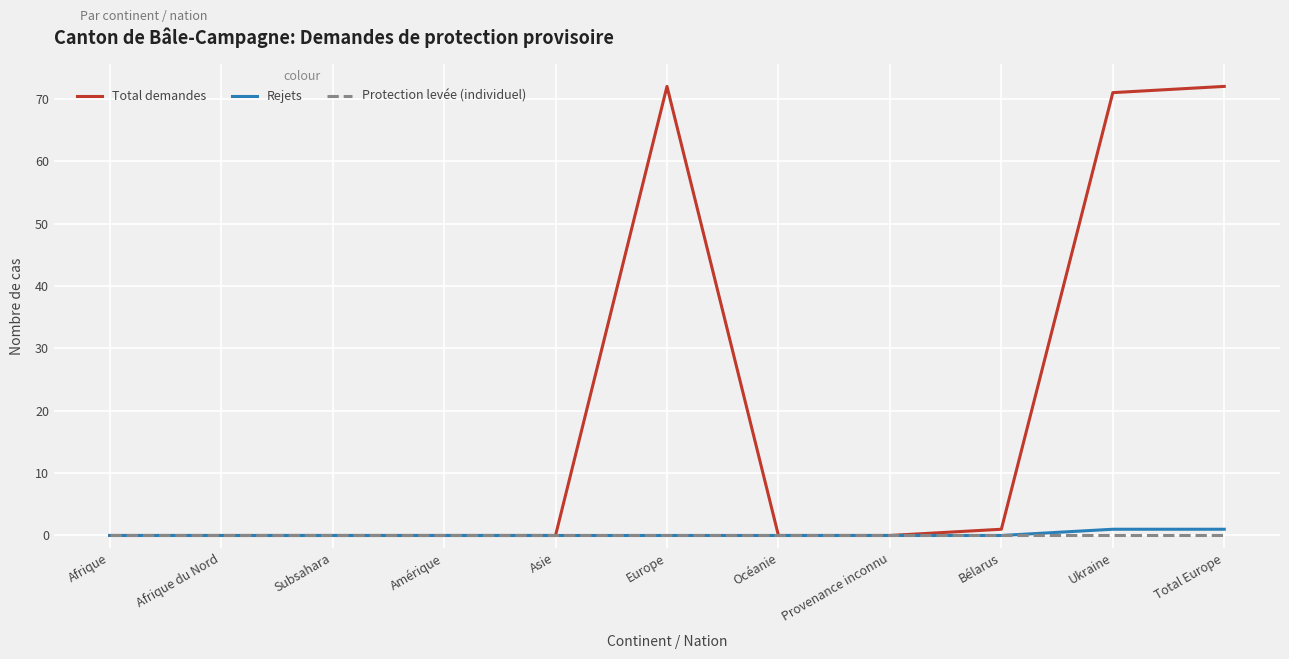

What value does the Total demandes series have at Europe?

72